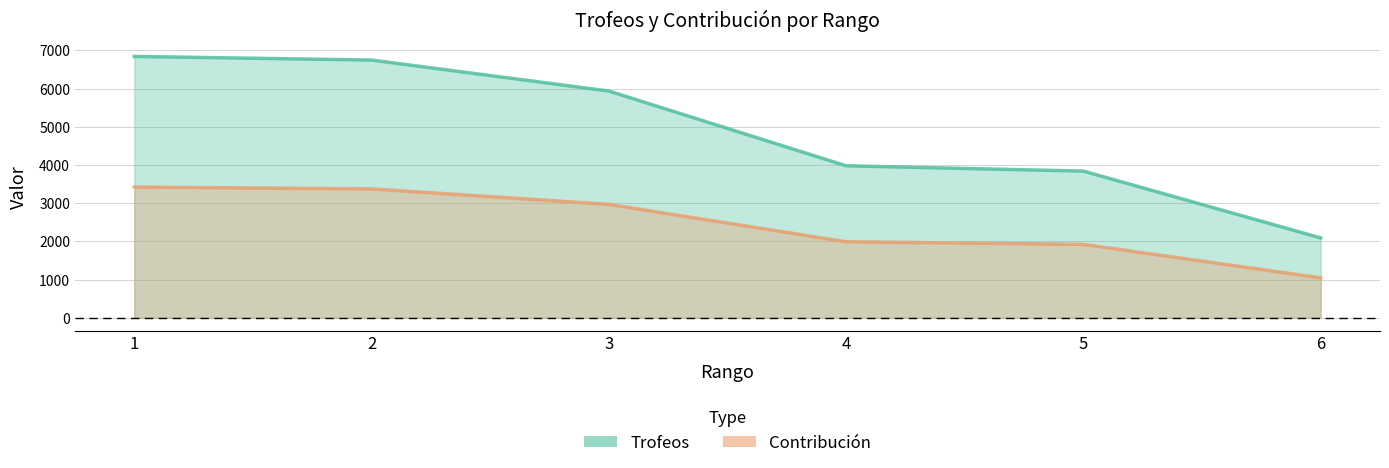

How many distinct data groups are displayed?

2